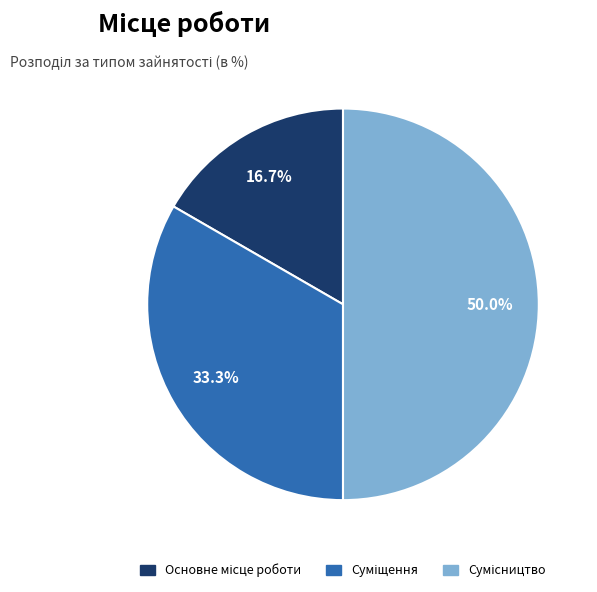

How many segments does this pie chart have?

3